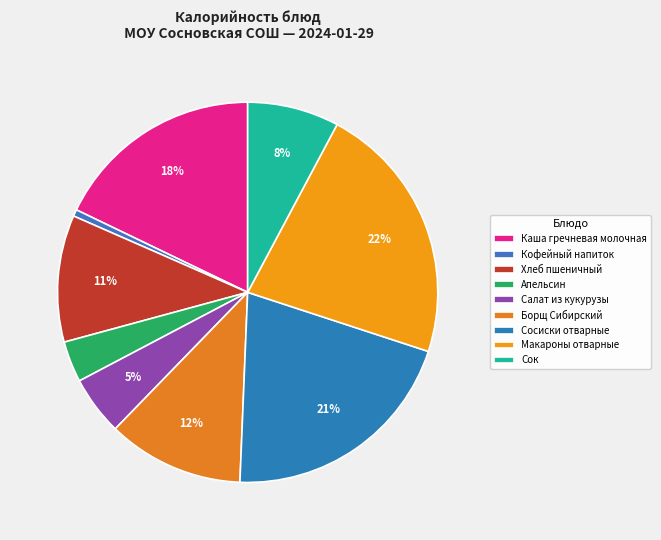

To the nearest percent, what portion does Кофейный напиток represent?

1%